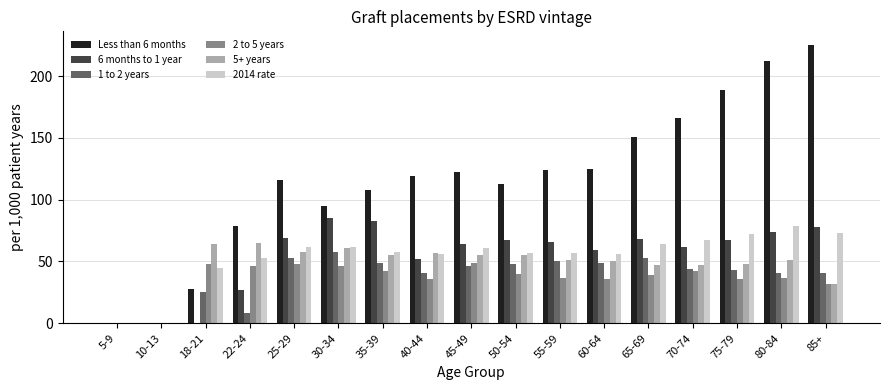

How many data points does each series have?

17